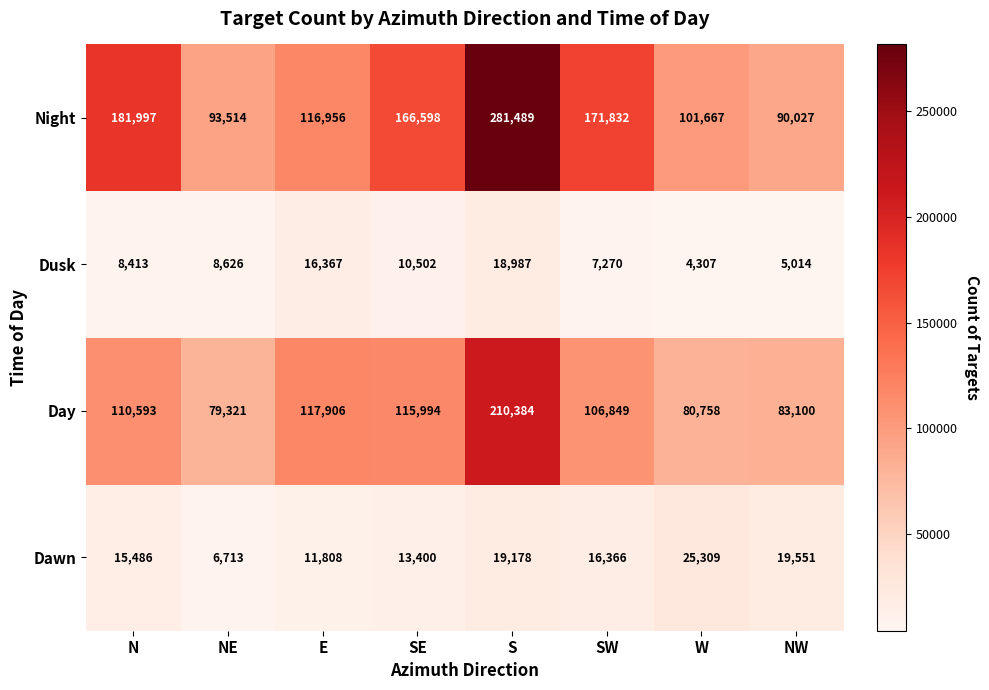

Between E and SE, which series saw the biggest shift?

Night